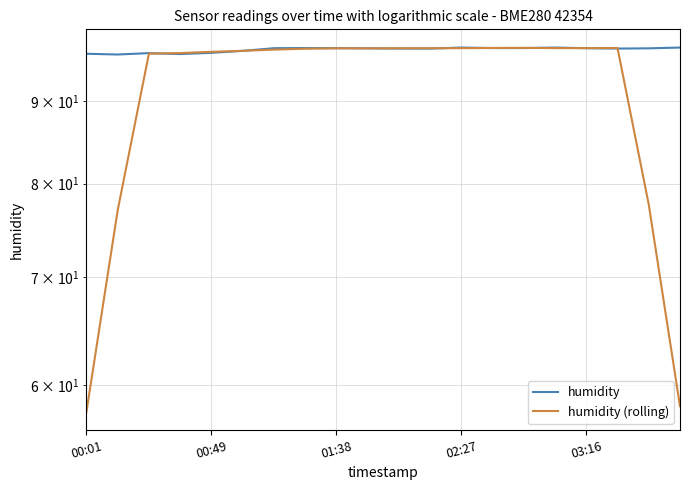

Rank the series at 00:49 from lowest to highest value.

humidity (rolling), humidity